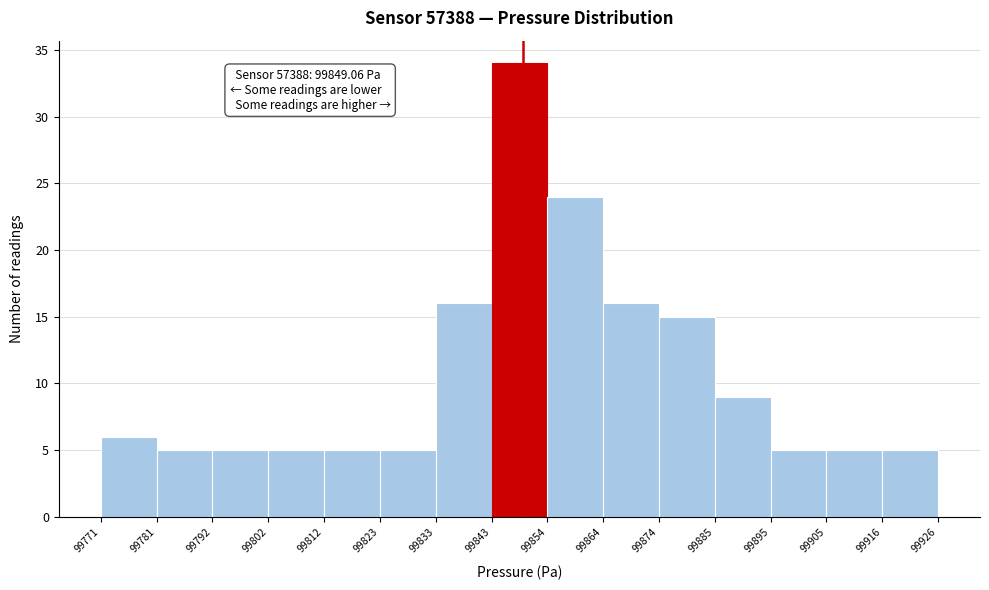

Over which range of the x-axis is the bar tallest?

99843 to 99854